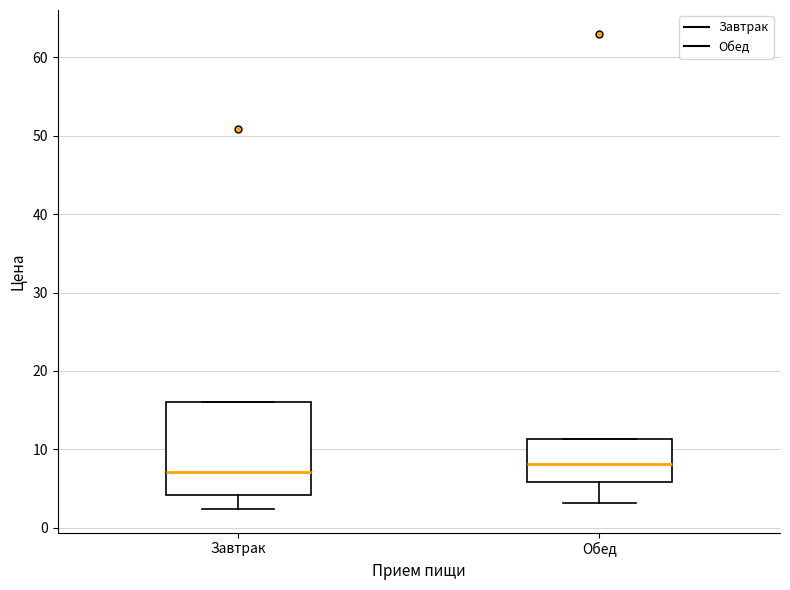

Which box has the highest median line?

Обед